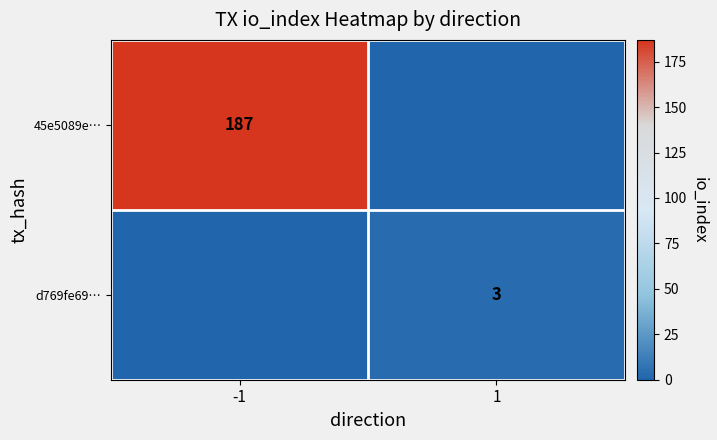

At which category does the chart reach its minimum across all series?

1